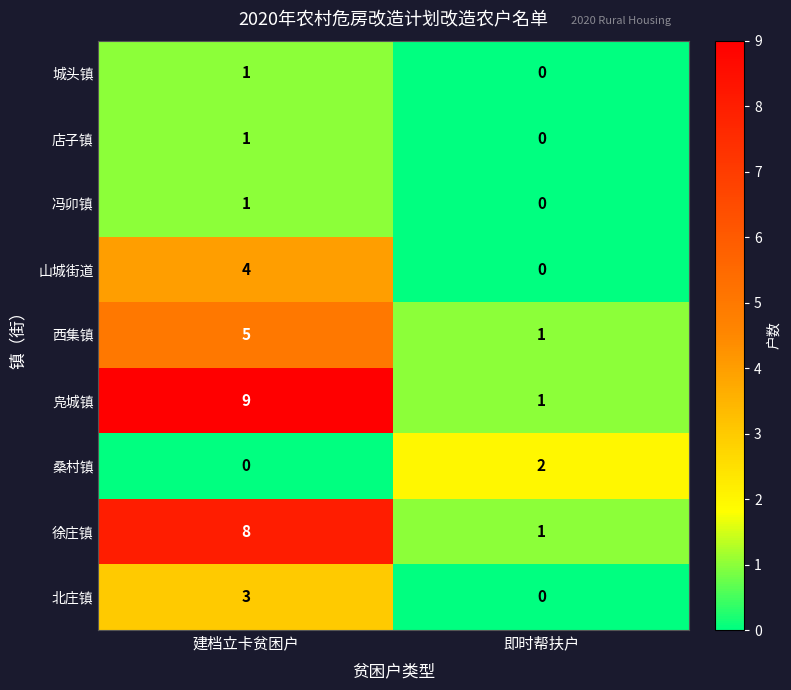

At which label is 城头镇 closest to 0?

即时帮扶户